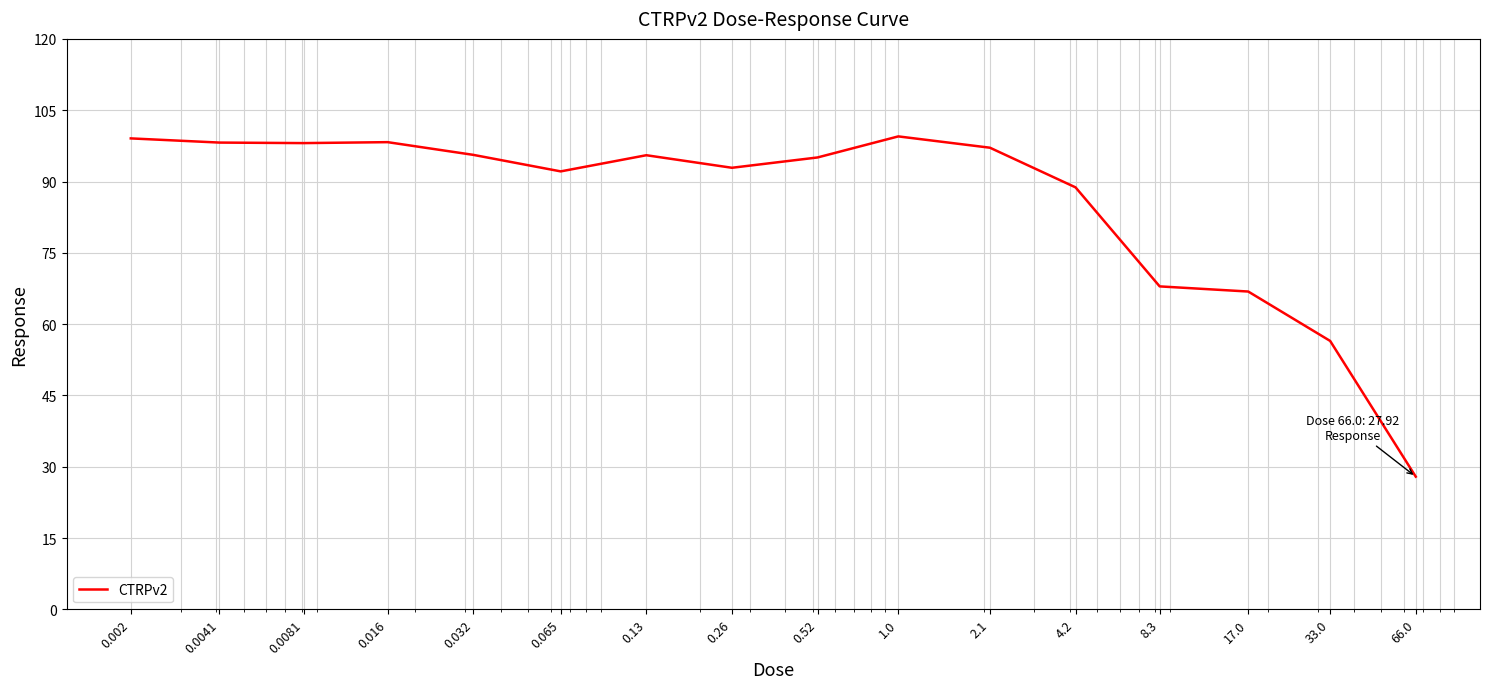

What is the smallest value displayed?

27.9